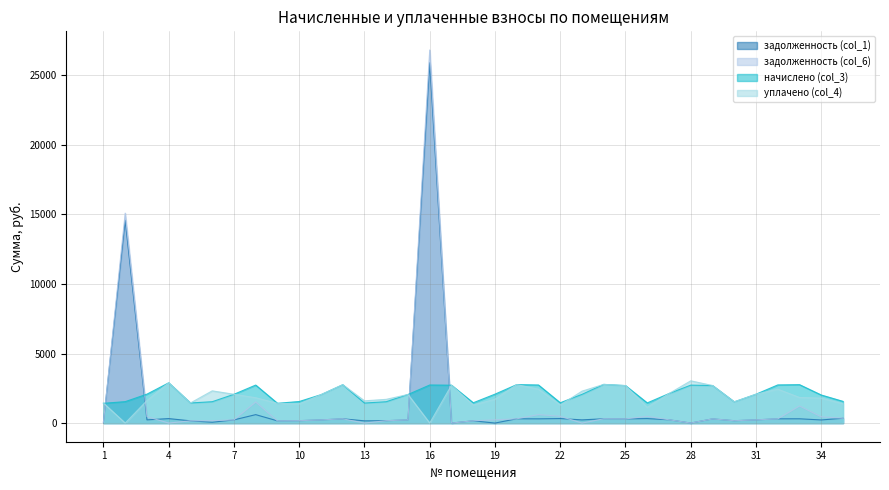

What are all the series names shown in the legend?

задолженность (col_1), задолженность (col_6), начислено (col_3), уплачено (col_4)